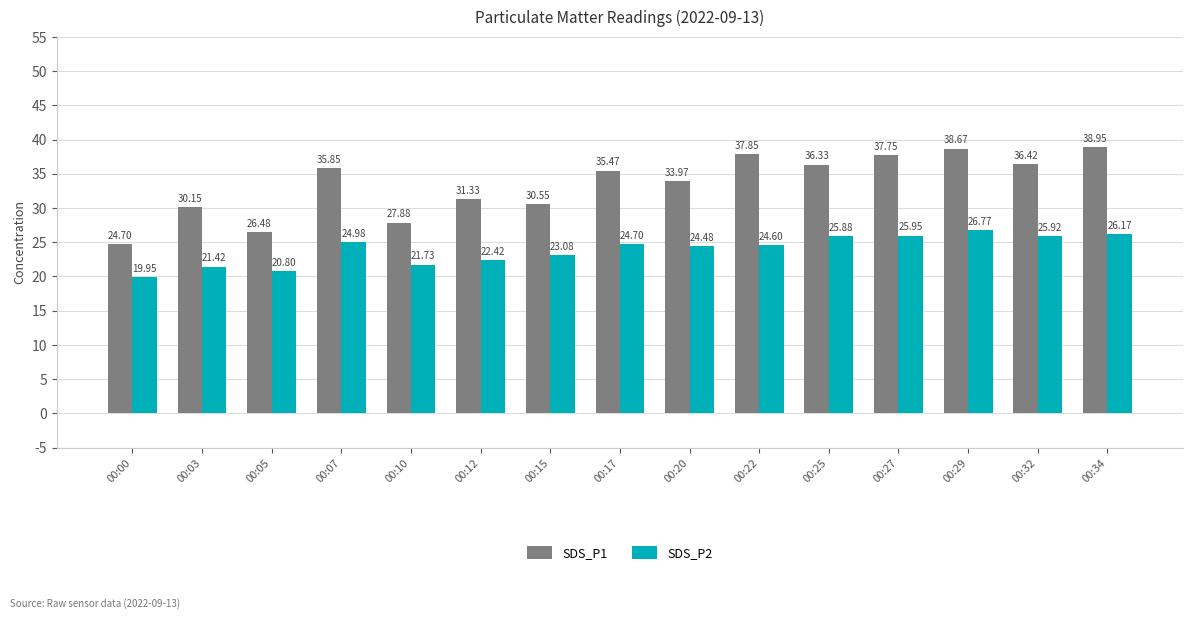

What is the spread (max minus min) of values at 00:07?

10.9